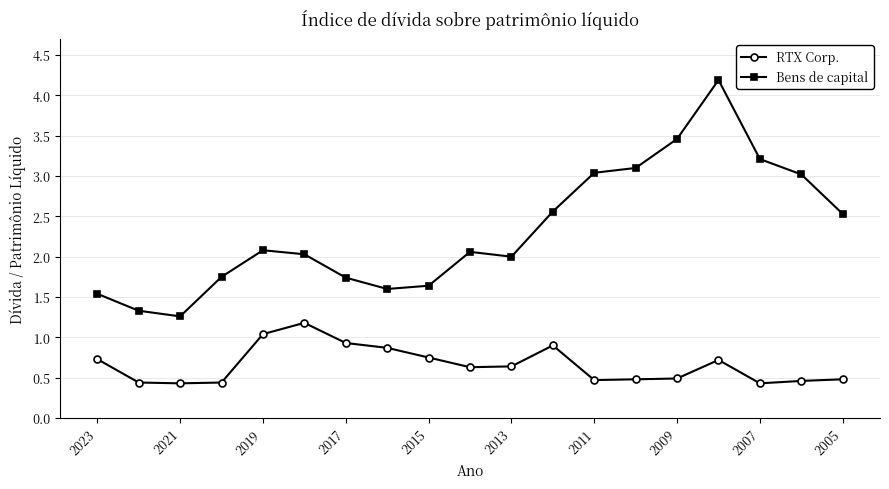

True or false: RTX Corp. and Bens de capital cross at least once.

False